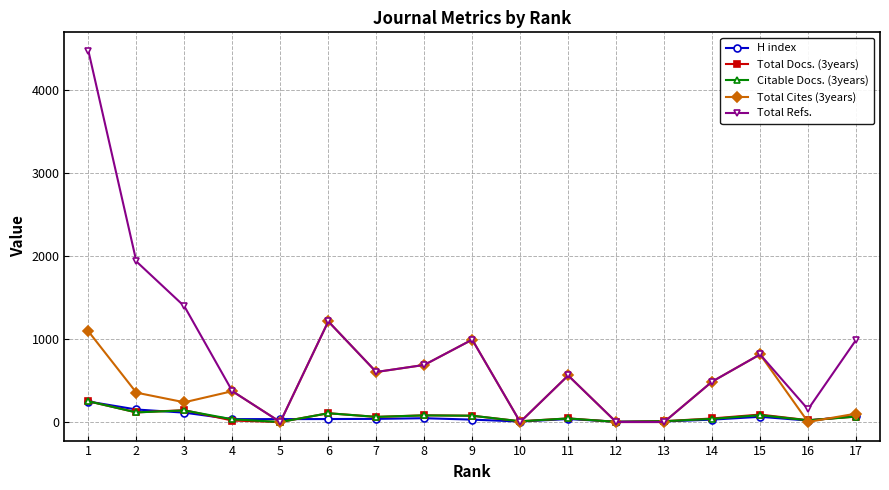

Which series has the largest total across all categories?

Total Refs.